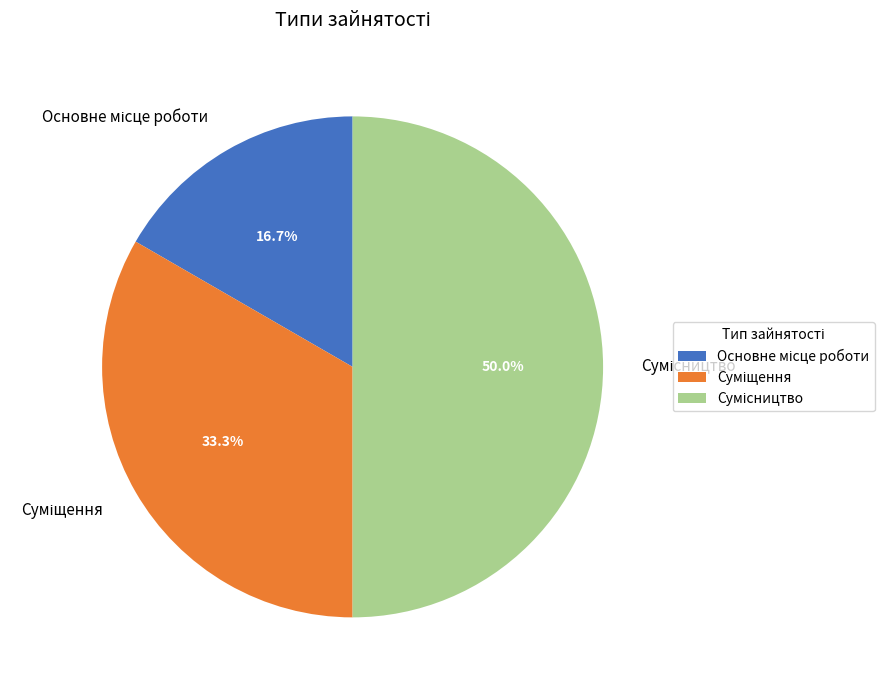

Combined, do Сумісництво and Суміщення account for over 50%?

Yes